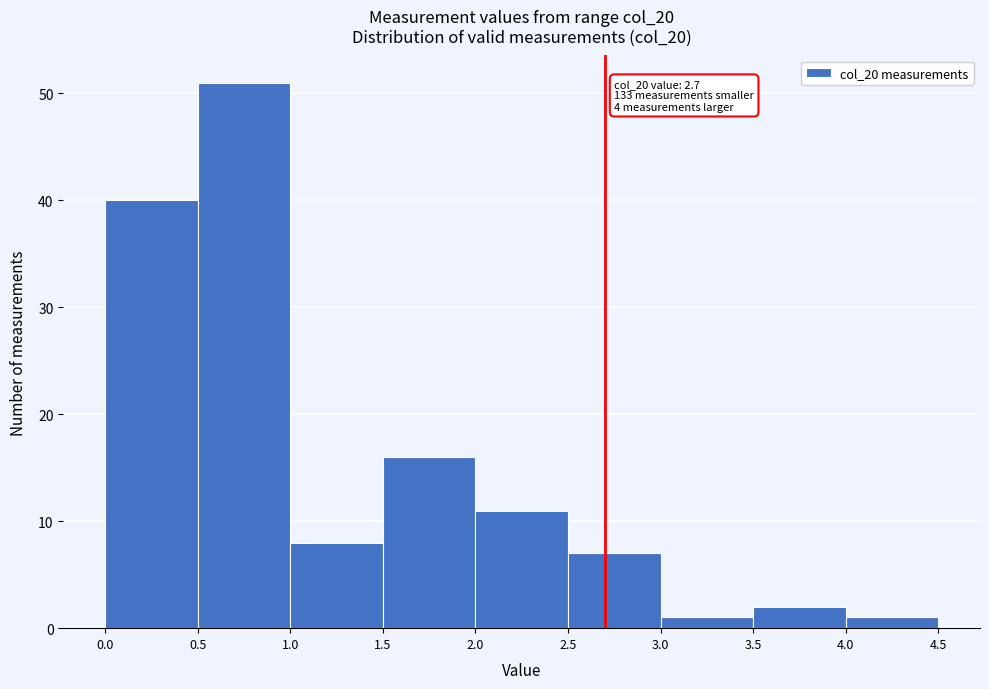

Over which range of the x-axis is the bar tallest?

0.5 to 1.0